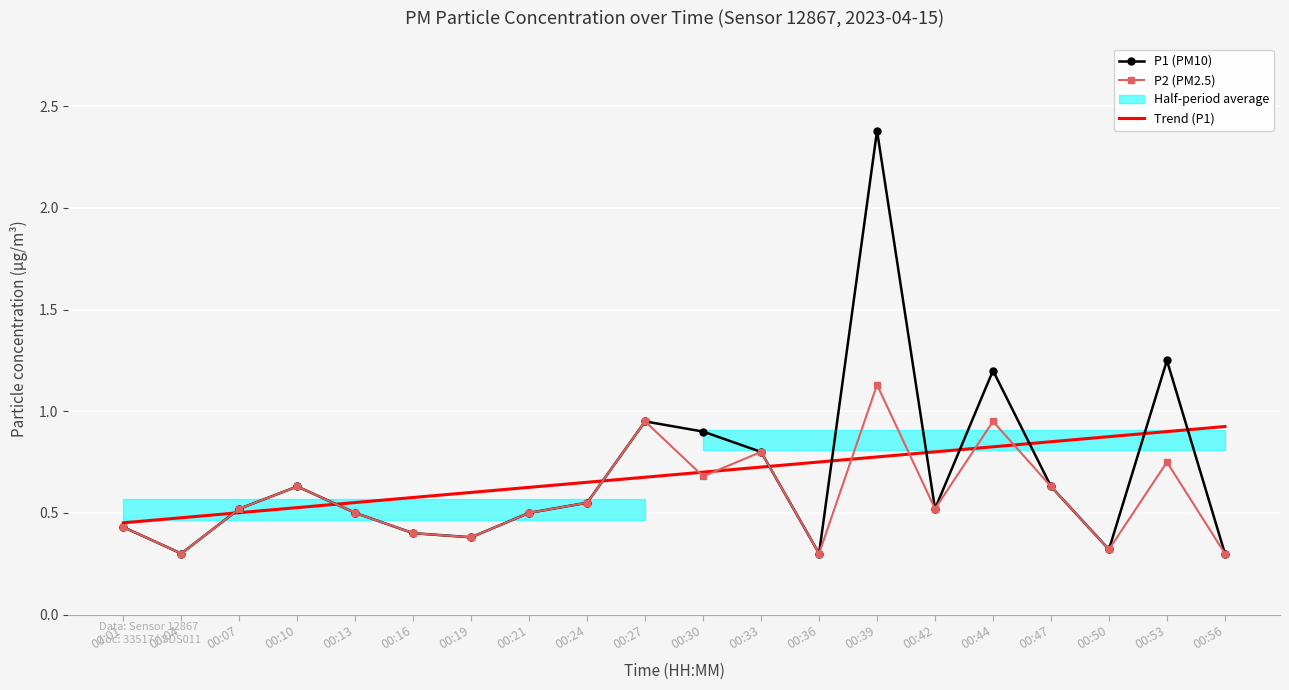

At which category is the sum across all series the highest?

00:39